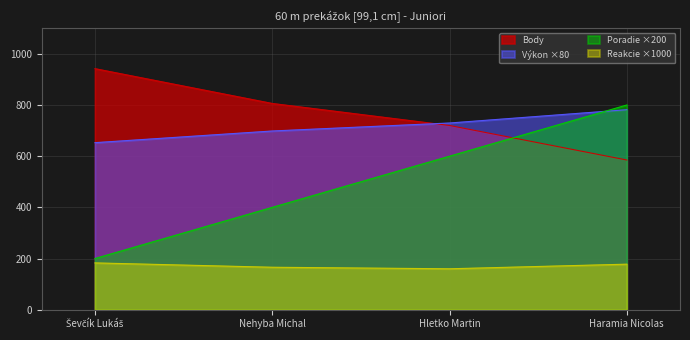

What is the difference between the second highest and minimum values in the Poradie series?

400.0